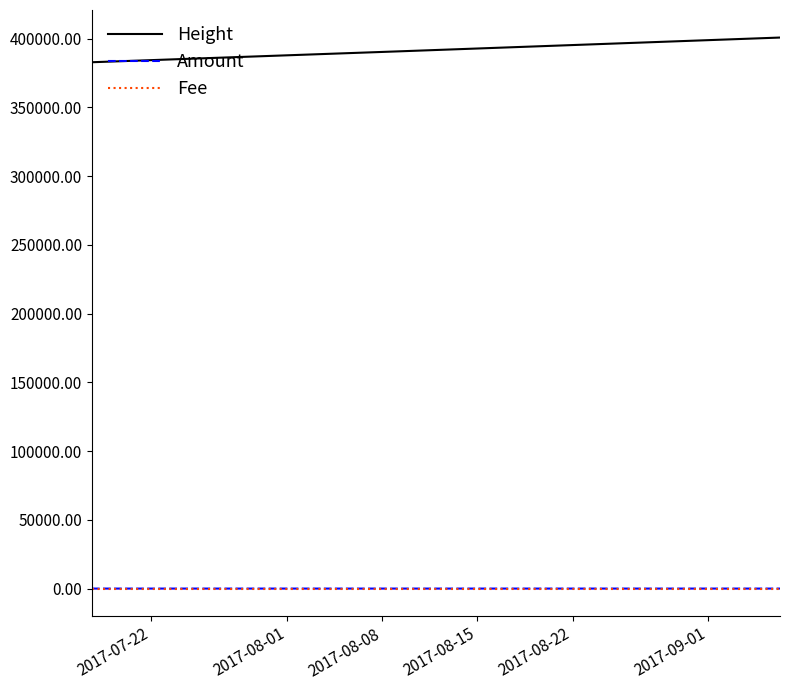

How many lines are shown in the chart?

3